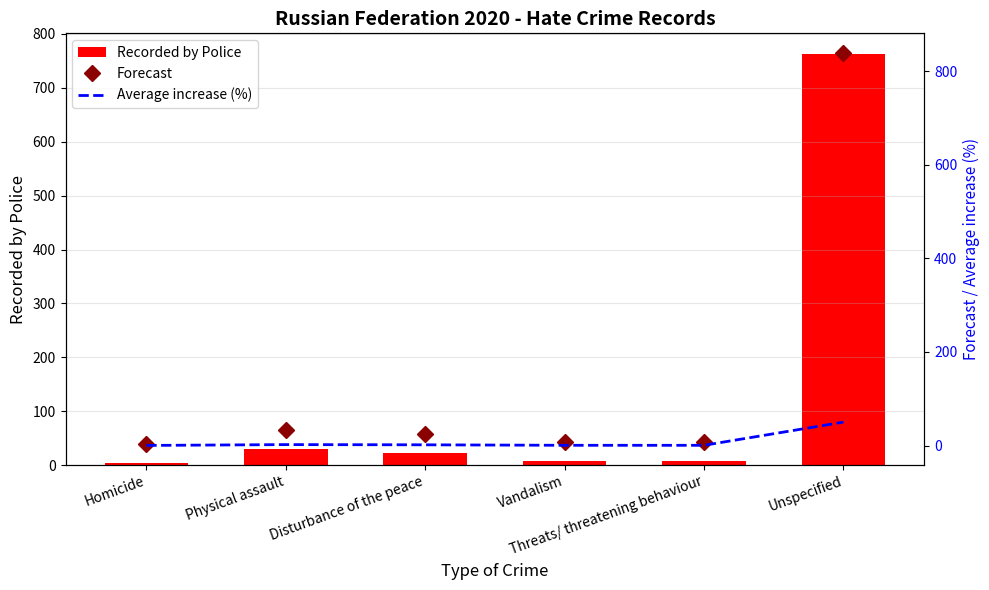

How many groups of bars are there?

6